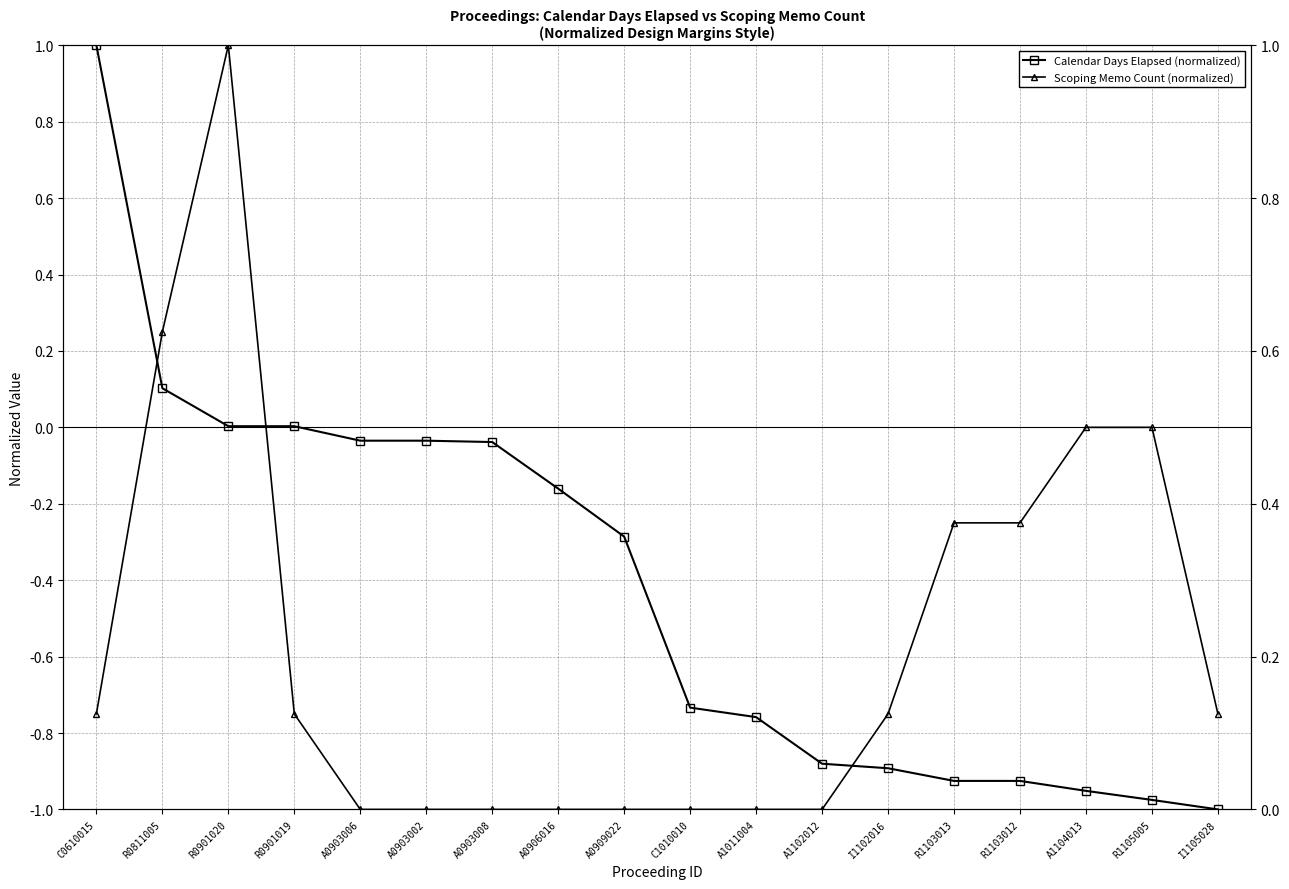

True or false: Calendar Days Elapsed (normalized) has a value of -0.5 at I1102016.

False